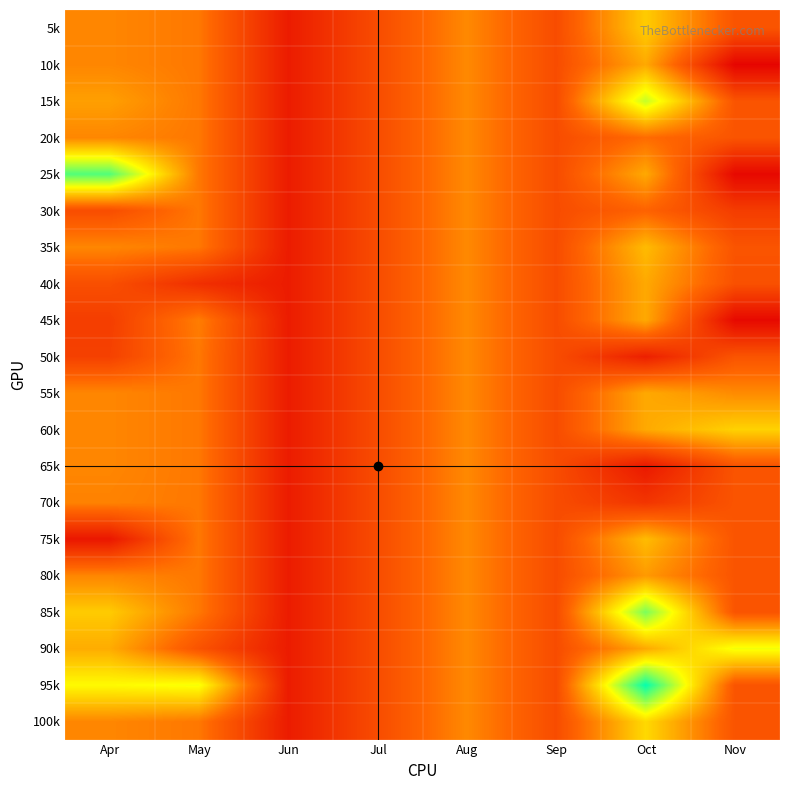

Which series has the largest total across all categories?

95k